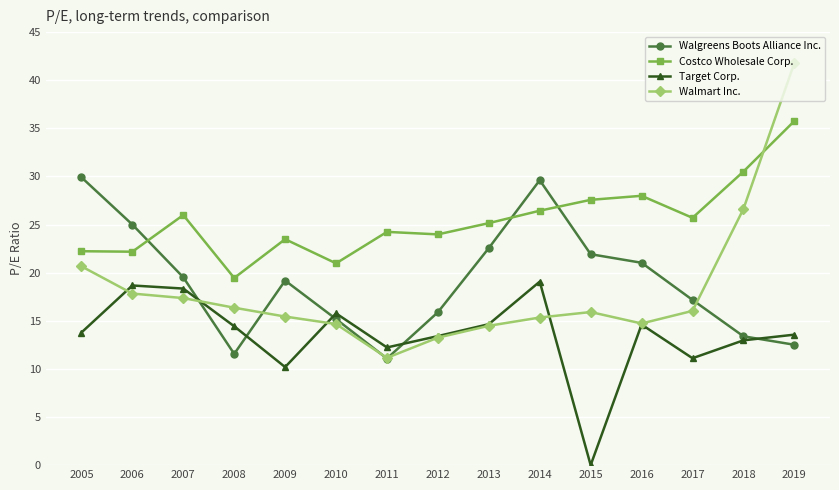

Does the chart display data point markers on the line(s)?

Yes